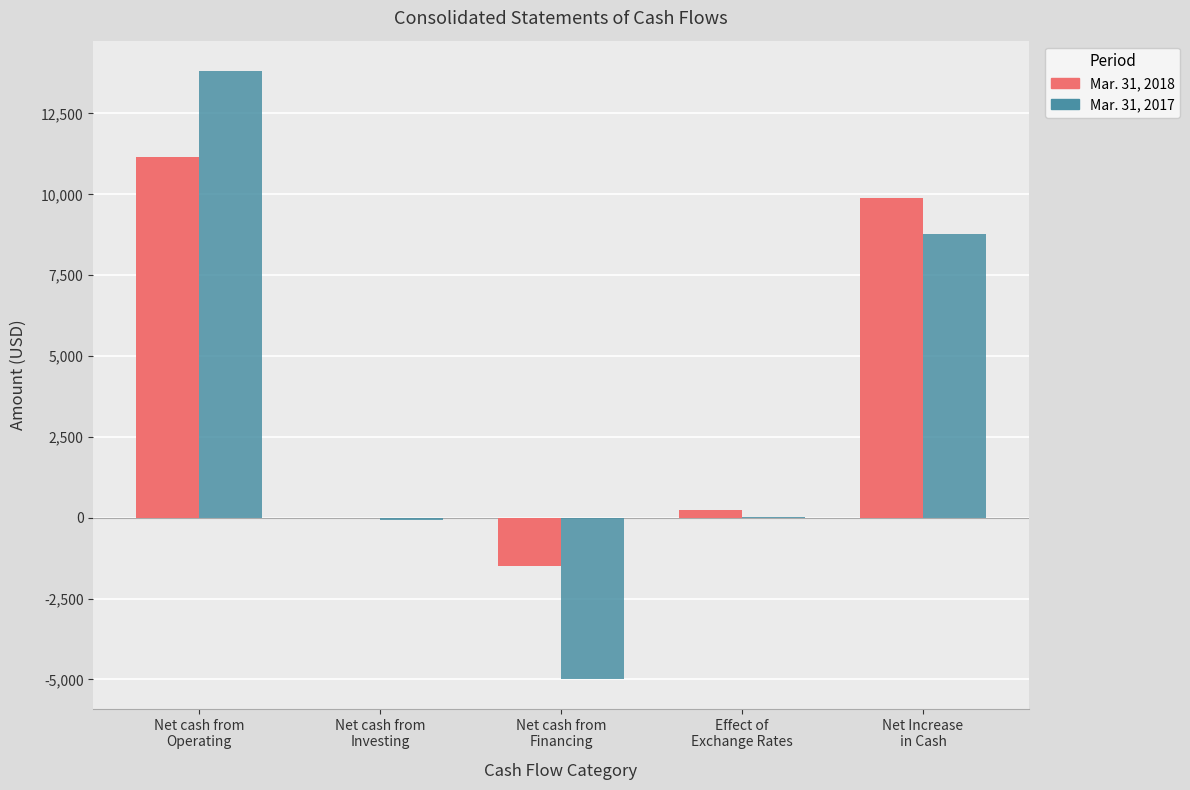

What is the greatest value displayed?

13811